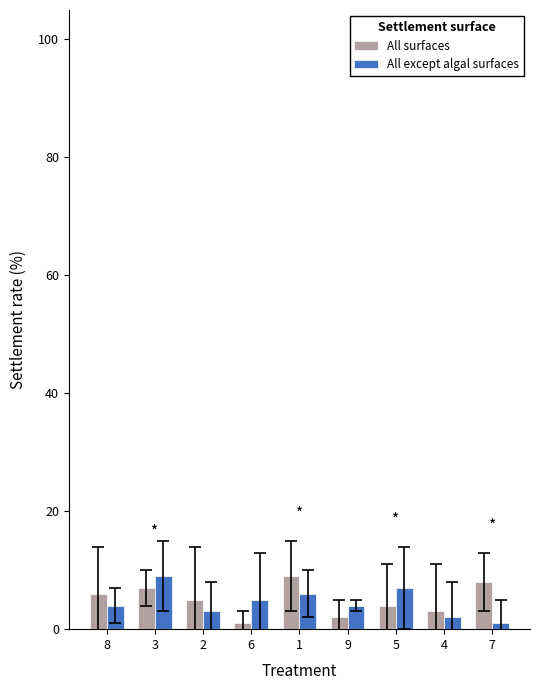

How many bars are there in each group?

2